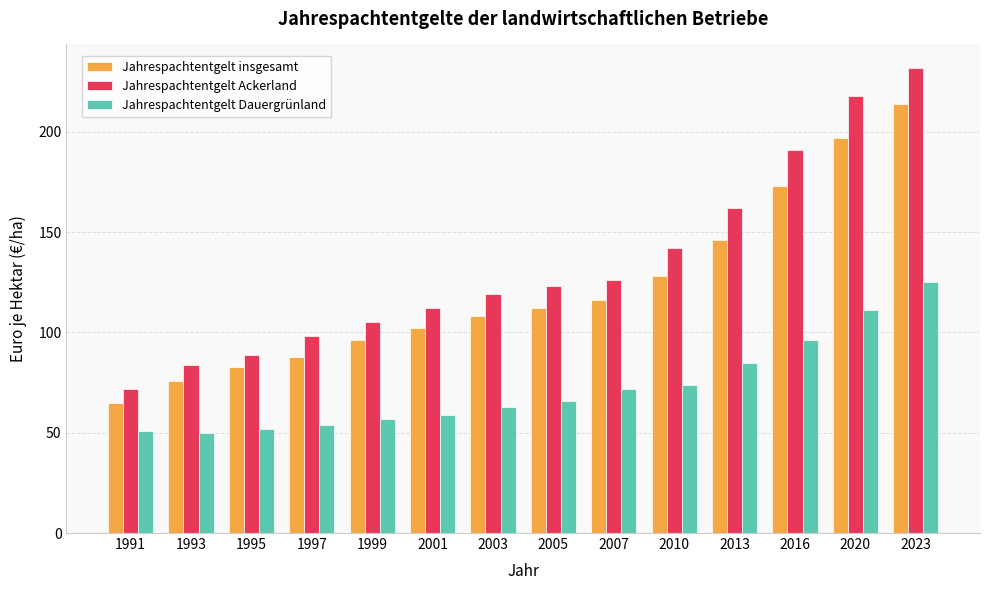

What is the approximate value of Jahrespachtentgelt insgesamt at 2023, to the nearest 5?

215